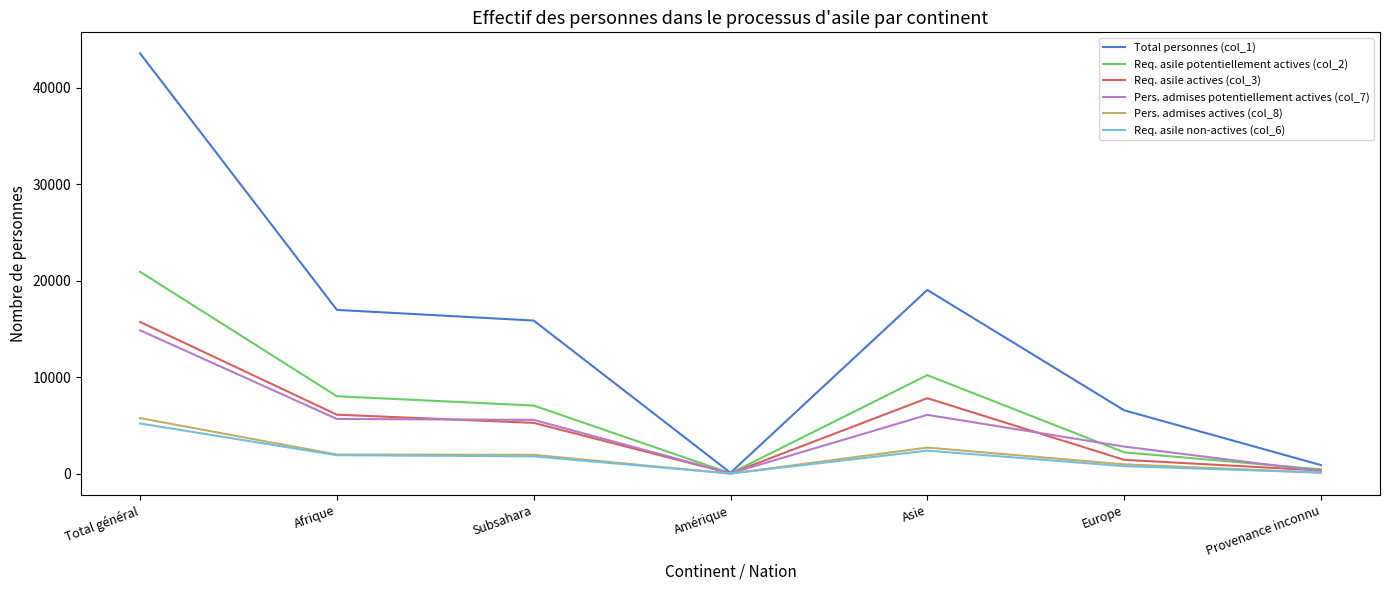

Which series has the largest range (max minus min)?

Total personnes (col_1)